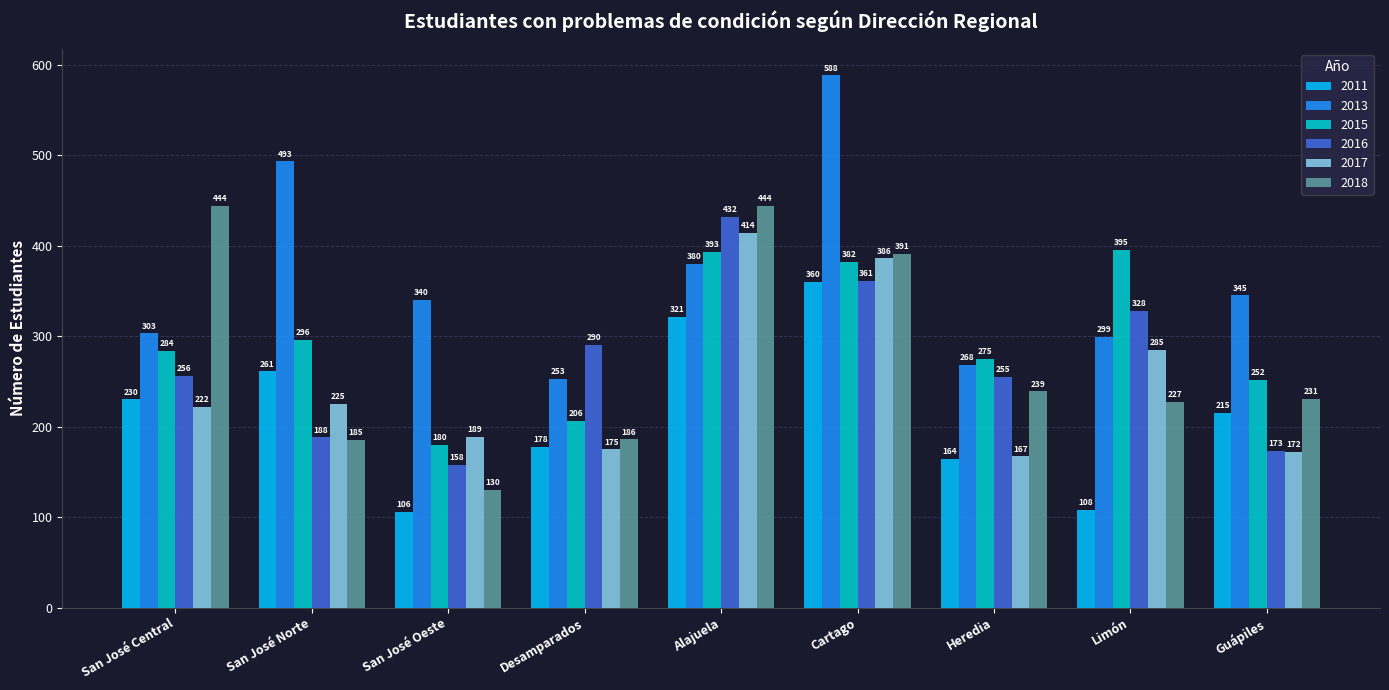

The 2017 series shows 386 at Cartago. True or false?

True